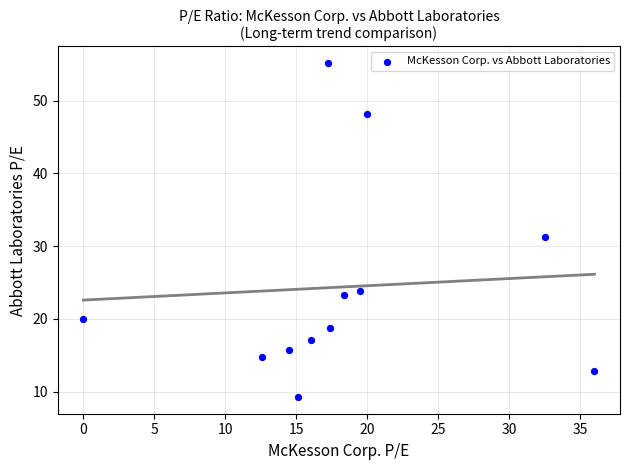

What Y value in the scatter plot is closest to 32?

31.3